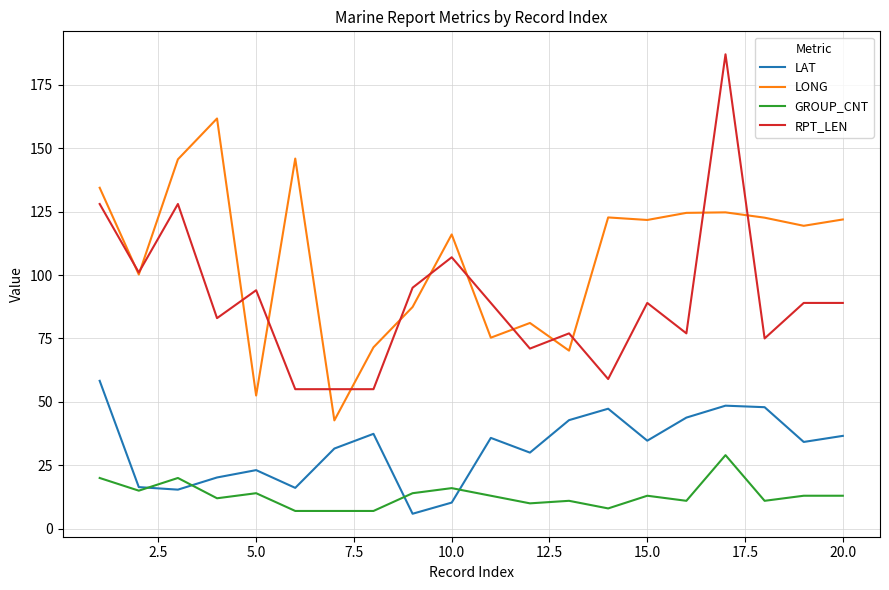

Which series has the widest spread of values?

RPT_LEN